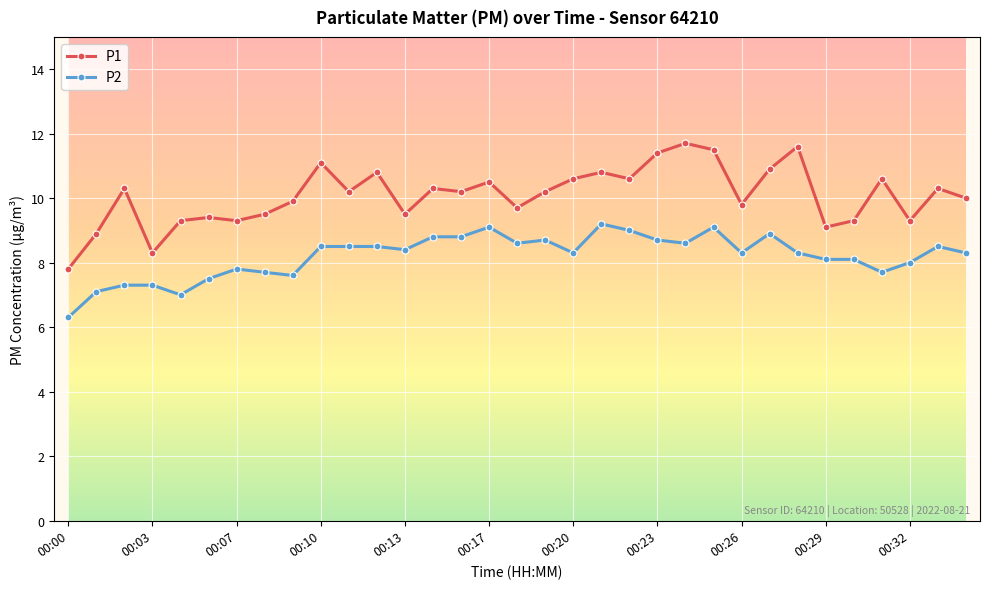

What is the smallest value displayed?

6.3